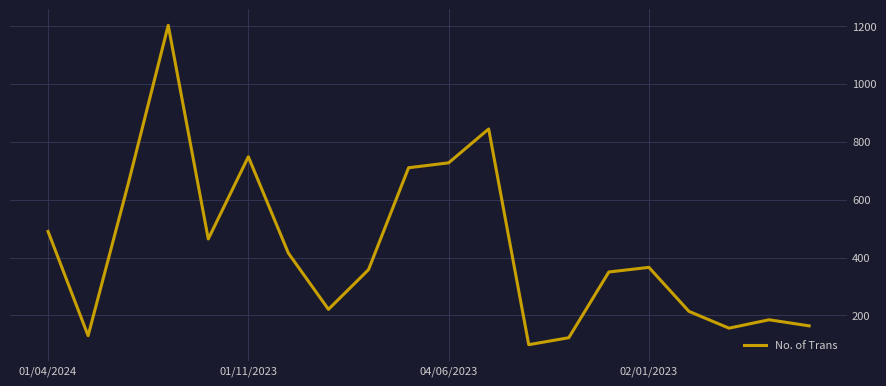

What is the maximum value shown in the chart?

1202